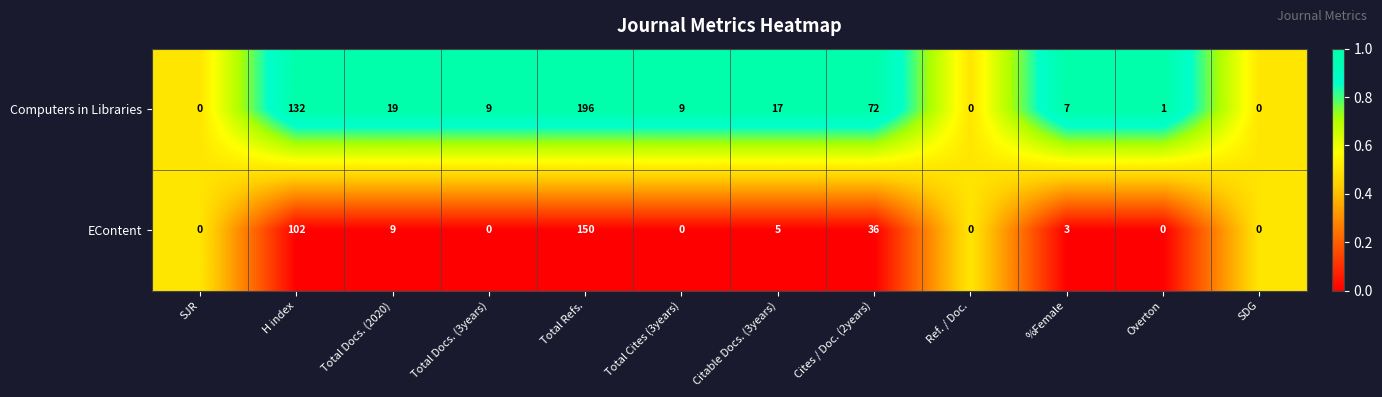

Which label corresponds to the largest value in the chart?

Total Refs.